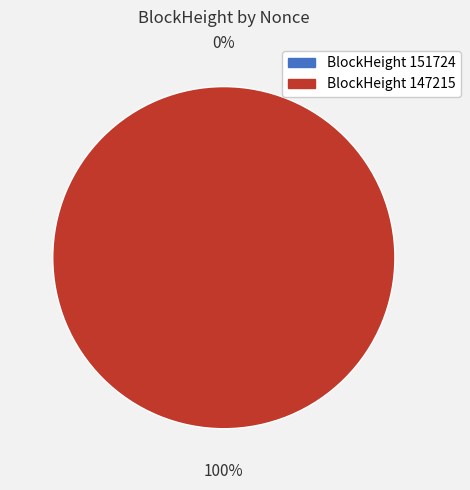

Which has a higher value, 147215 or 151724?

147215